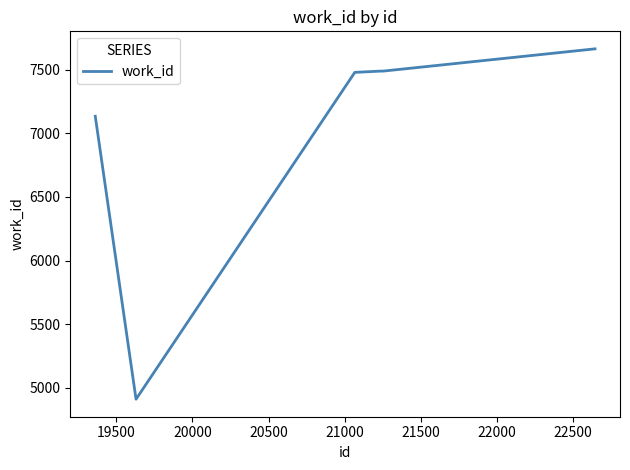

What is the maximum value shown in the chart?

7665